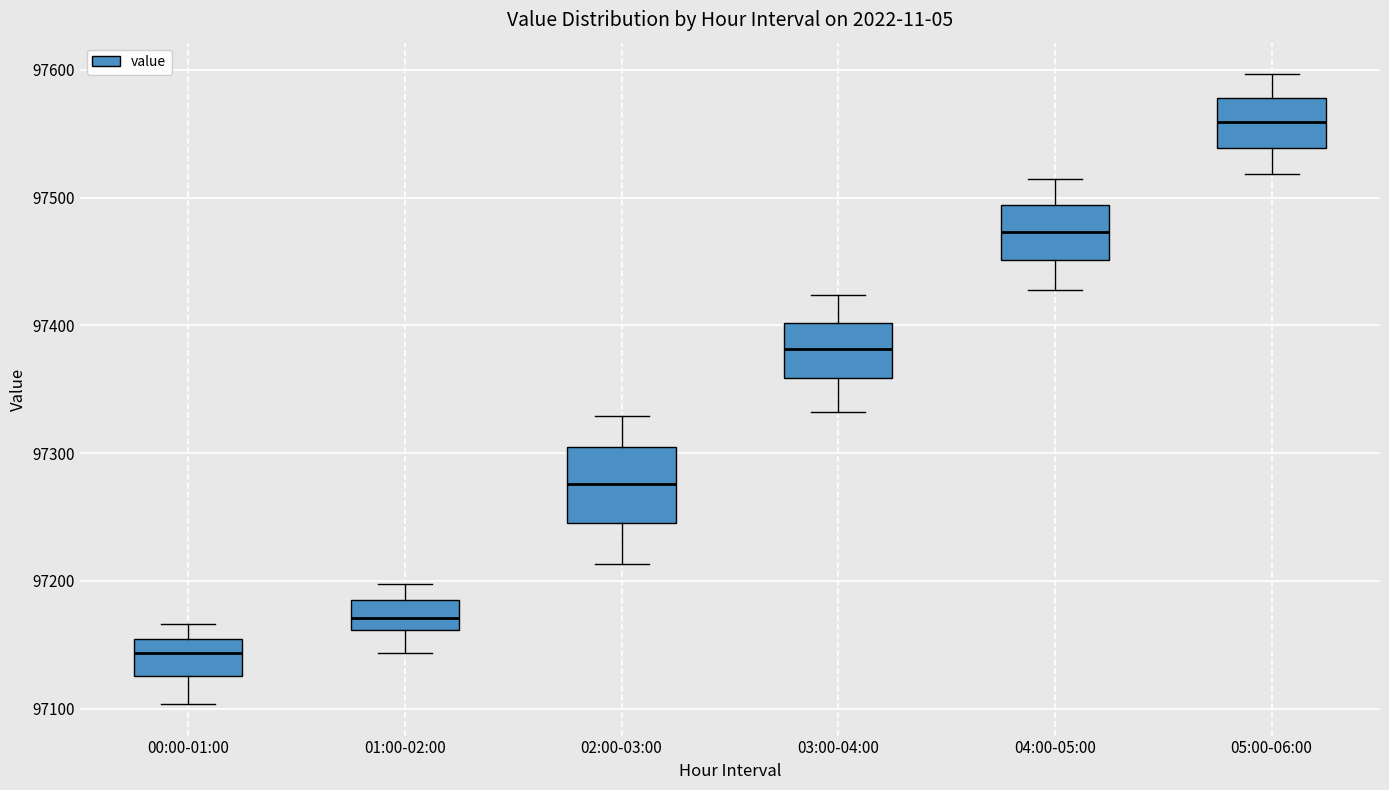

Which box's median line is the highest?

05:00-06:00